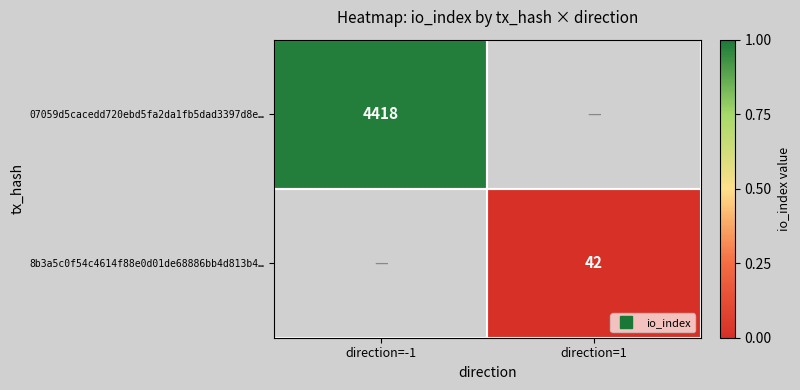

What value does the 07059d5cacedd720ebd5fa2da1fb5dad3397d8e… series have at direction=-1?

4418.0